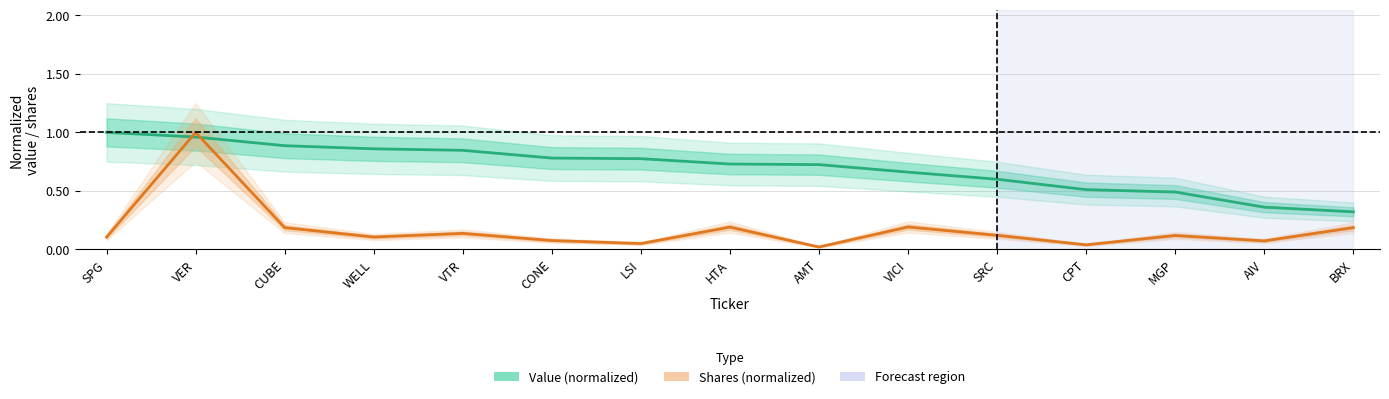

Reading right to left, what are all the values shown in this chart?

Value (normalized): BRX=0.3	AIV=0.4	MGP=0.5	CPT=0.5	SRC=0.6	VICI=0.7	AMT=0.7	HTA=0.7	LSI=0.8	CONE=0.8	VTR=0.8	WELL=0.9	CUBE=0.9	VER=1.0	SPG=1.0
Shares (normalized): BRX=0.2	AIV=0.1	MGP=0.1	CPT=0.0	SRC=0.1	VICI=0.2	AMT=0.0	HTA=0.2	LSI=0.0	CONE=0.1	VTR=0.1	WELL=0.1	CUBE=0.2	VER=1.0	SPG=0.1